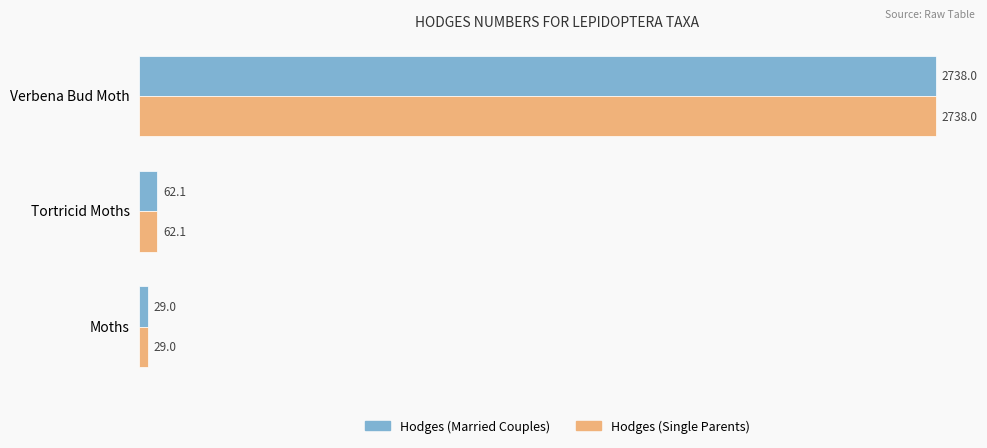

True or false: Hodges (Married Couples) has a value of 3564.3 at Verbena Bud Moth.

False